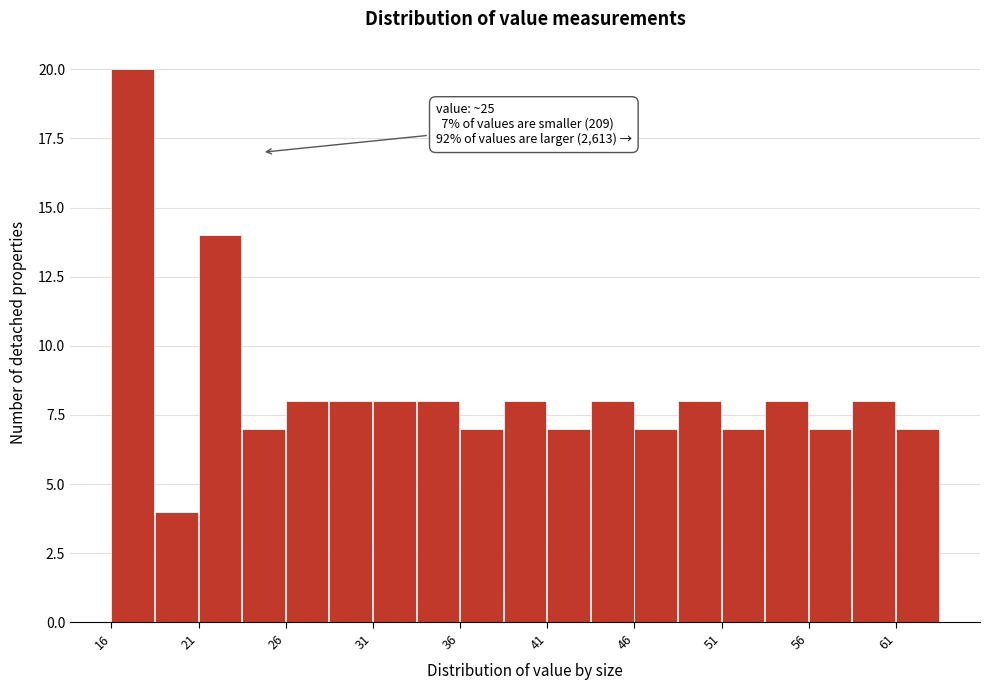

Read against the x-axis, roughly where is the centre of the tallest bar?

18